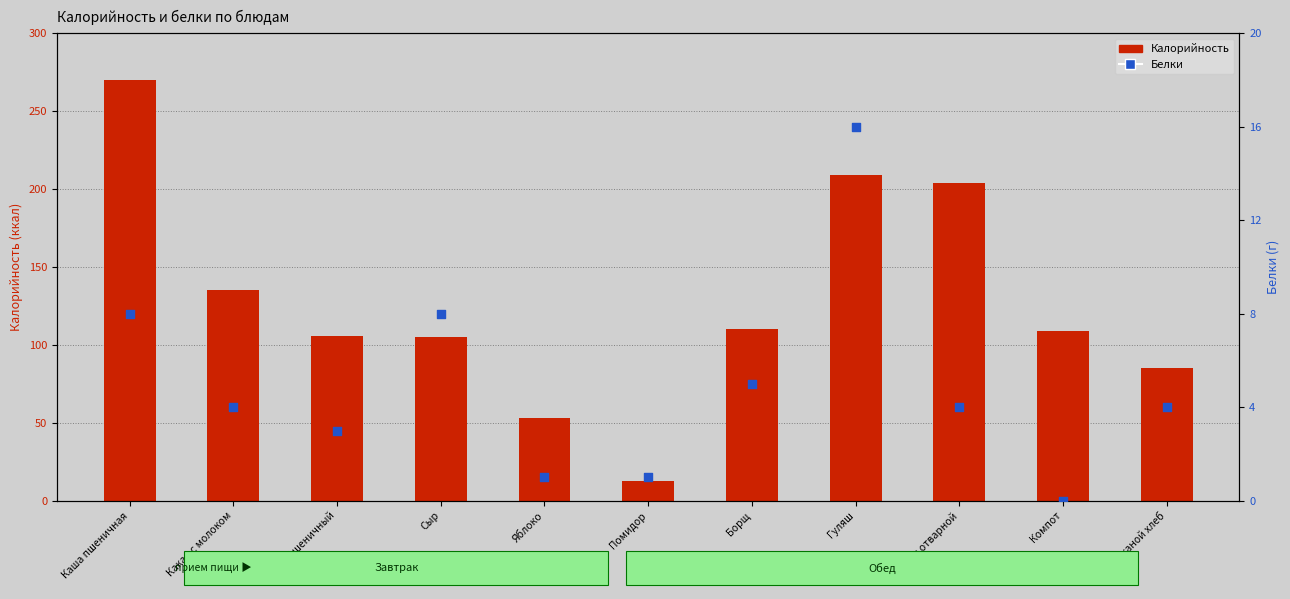

Which series contains the highest Y value?

Калорийность